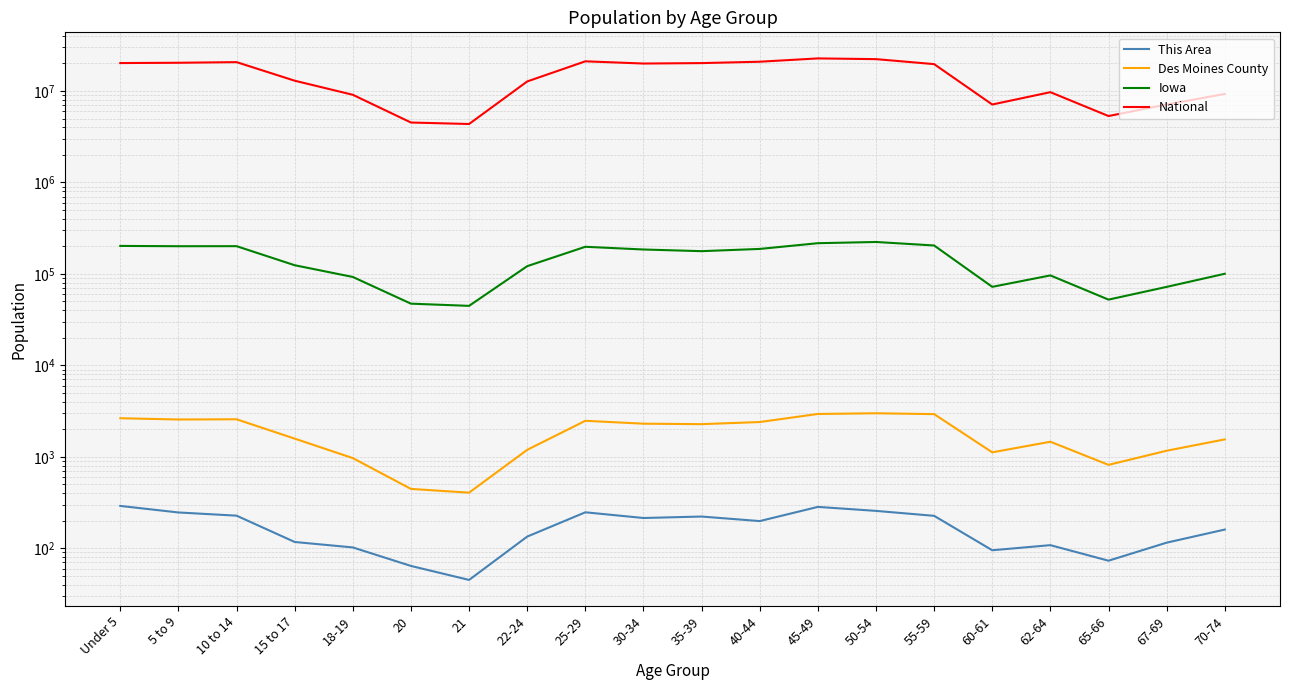

Rank the series at 18-19 from highest to lowest value.

National, Iowa, Des Moines County, This Area